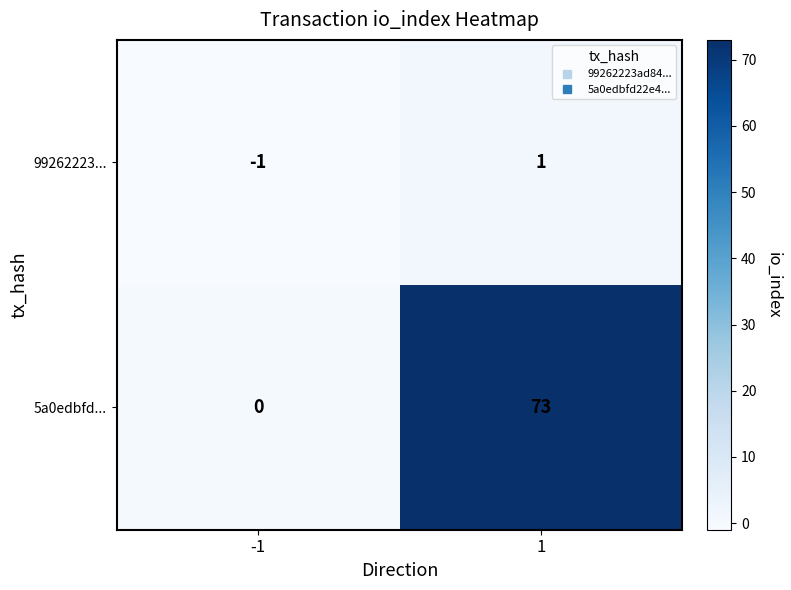

At how many categories does at least one series exceed 18?

1